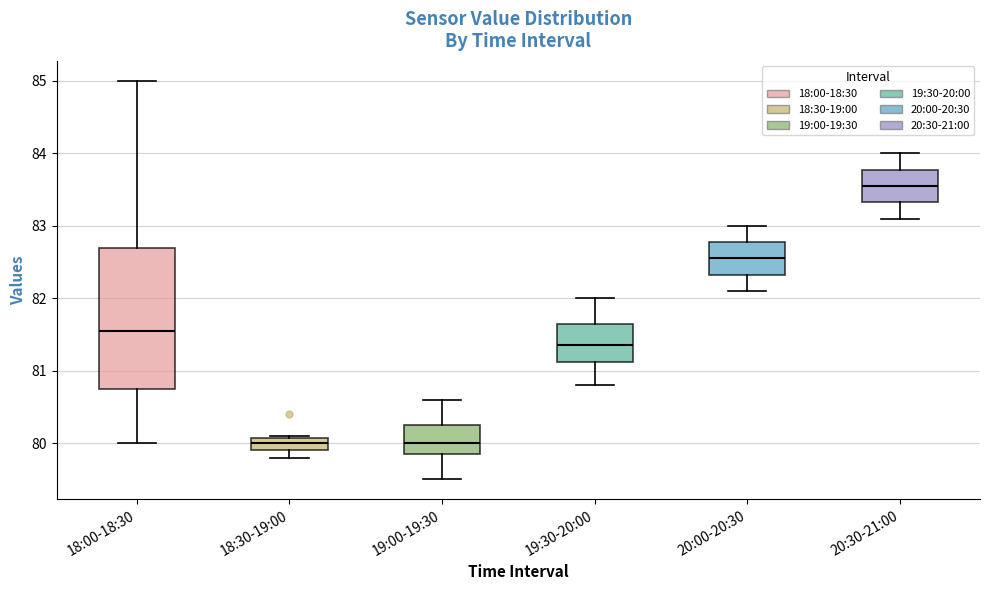

Reading left to right, read every box against the y-axis: the position of its median line, the range the box covers, and the ends of its whiskers. The values are not printed on the chart, so give them approximately, as read against the axis.

18:00-18:30: median 81.6, box 80.8 to 82.7, whiskers 80.0 to 85.0
18:30-19:00: median 80.0, box 79.9 to 80.1, whiskers 79.8 to 80.1
19:00-19:30: median 80.0, box 79.9 to 80.3, whiskers 79.5 to 80.6
19:30-20:00: median 81.4, box 81.1 to 81.7, whiskers 80.8 to 82.0
20:00-20:30: median 82.6, box 82.3 to 82.8, whiskers 82.1 to 83.0
20:30-21:00: median 83.6, box 83.3 to 83.8, whiskers 83.1 to 84.0